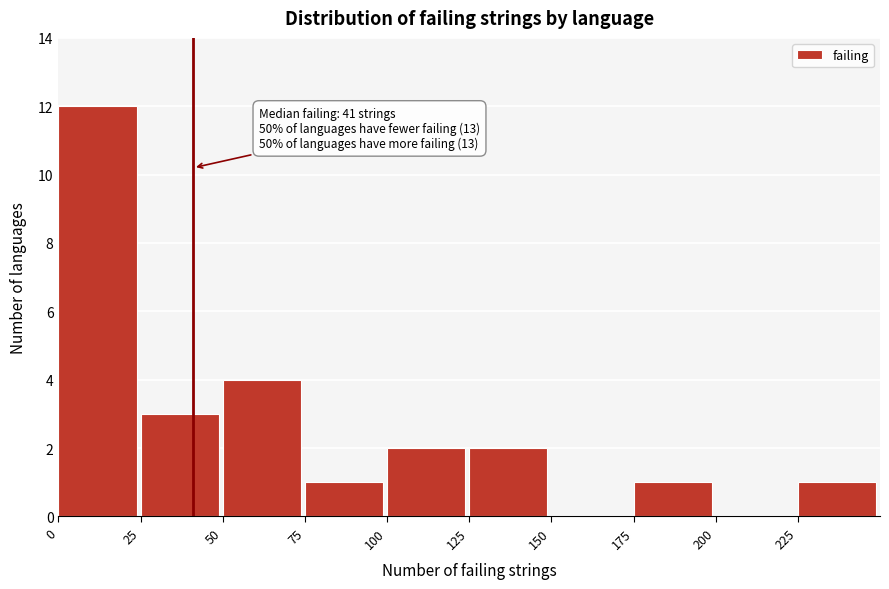

Which range on the x-axis has the tallest bar?

0 to 25